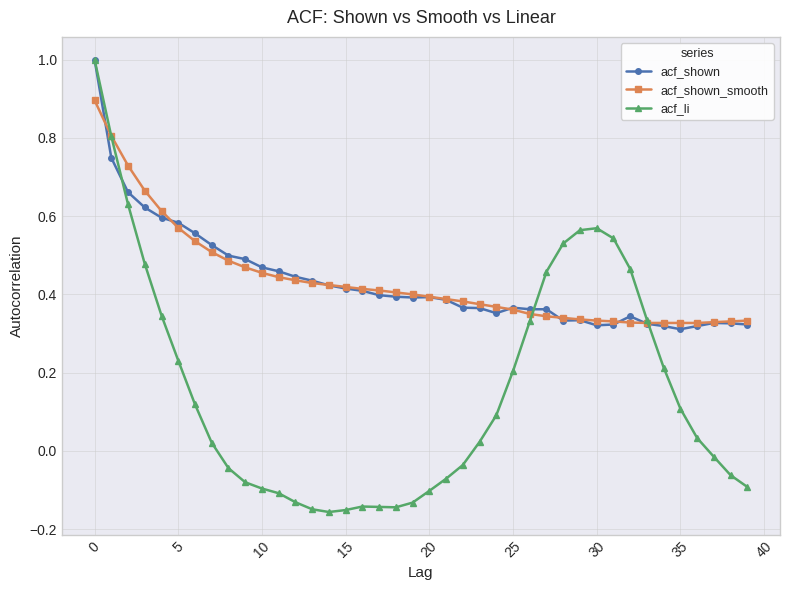

True or false: acf_shown_smooth and acf_shown cross at least once.

True